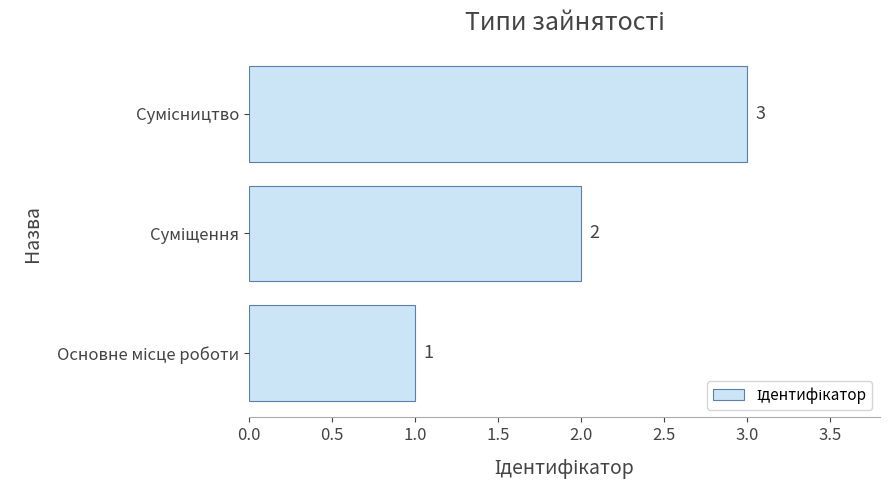

What is the sum of all values?

6